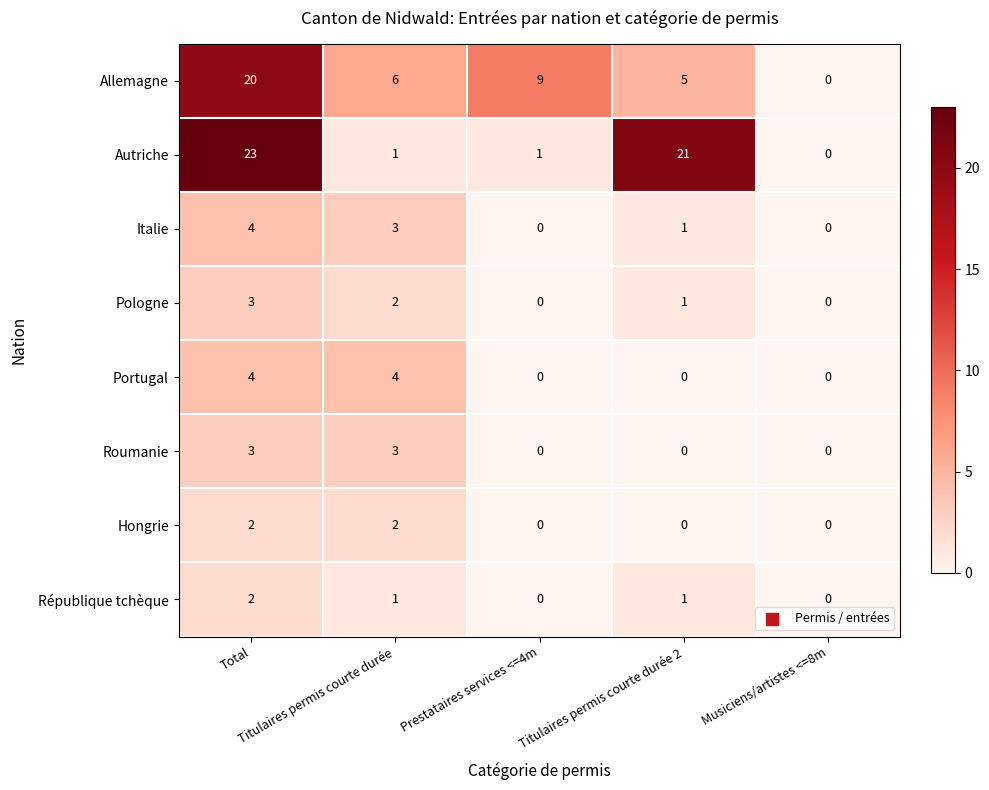

What is the greatest value displayed?

23